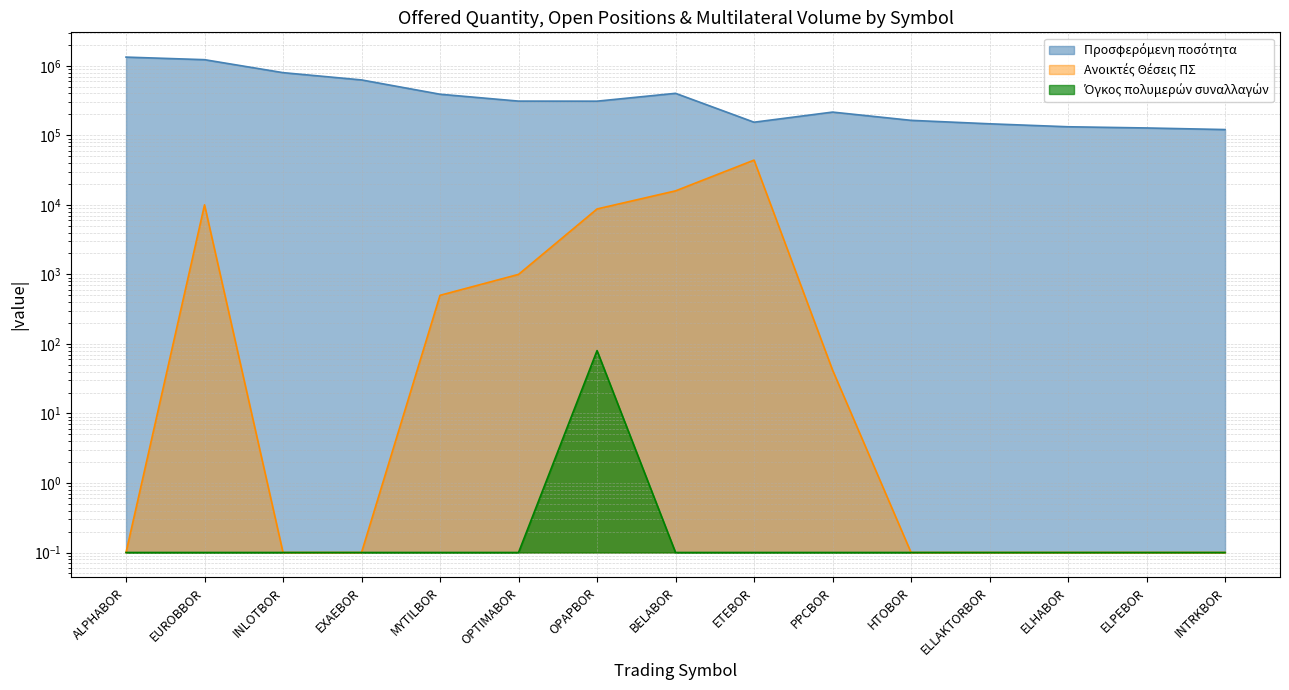

Rank the series at EXAEBOR from highest to lowest value.

Προσφερόμενη ποσότητα, Ανοικτές Θέσεις ΠΣ, Όγκος πολυμερών συναλλαγών